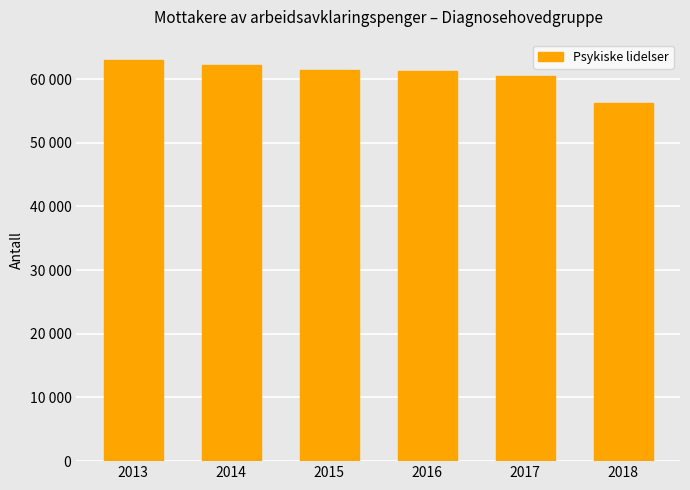

What is the change in value from 2015 to 2017?

-896